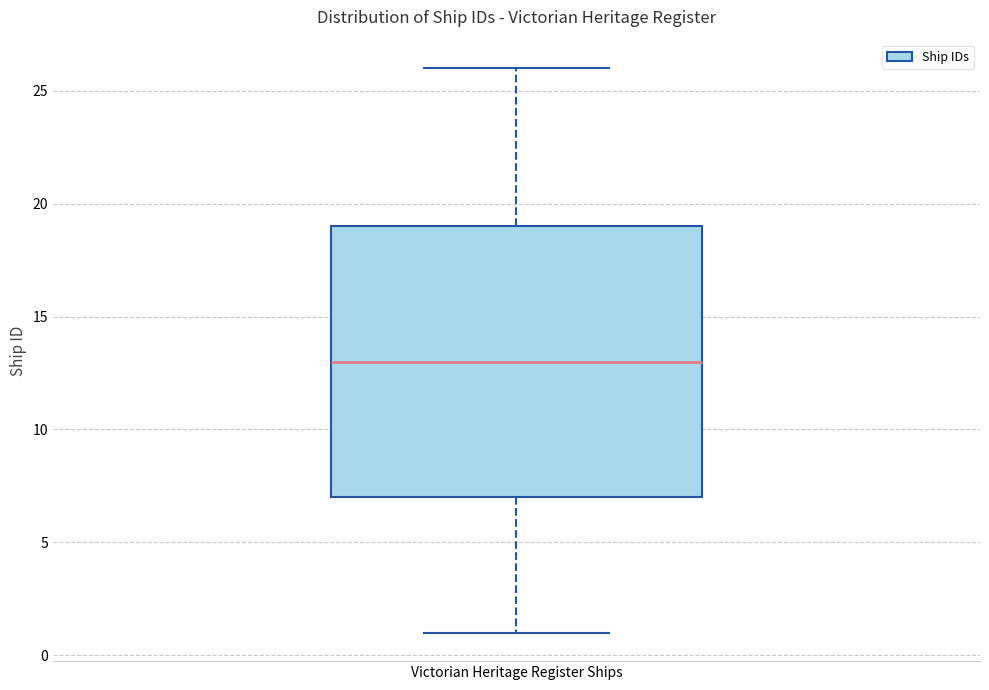

Where does the lower whisker of the box for Victorian Heritage Register Ships end on the y-axis? The values are not printed on the chart, so give them approximately, as read against the axis.

1